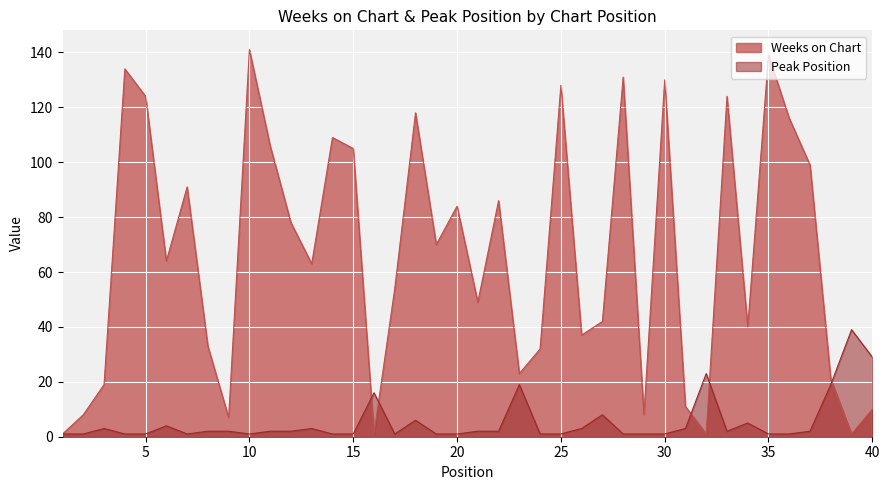

True or false: Weeks on Chart has more than 0 points higher than both neighbors.

True